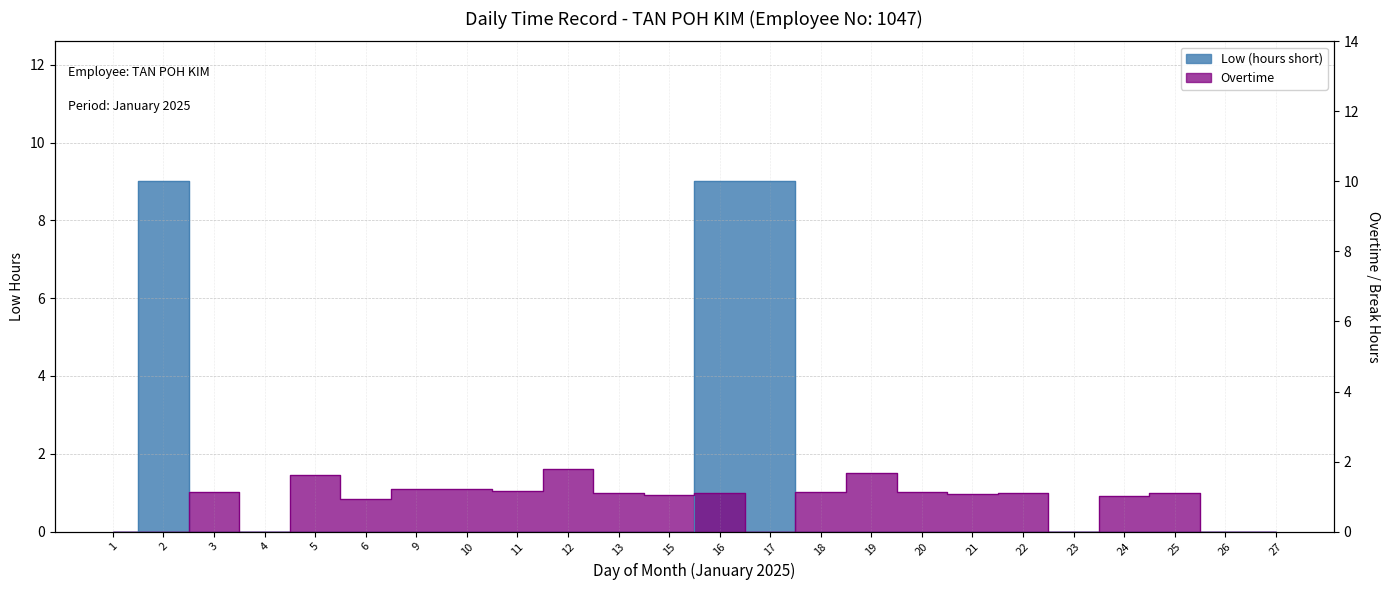

Which series changed the most between 18 and 24?

Overtime